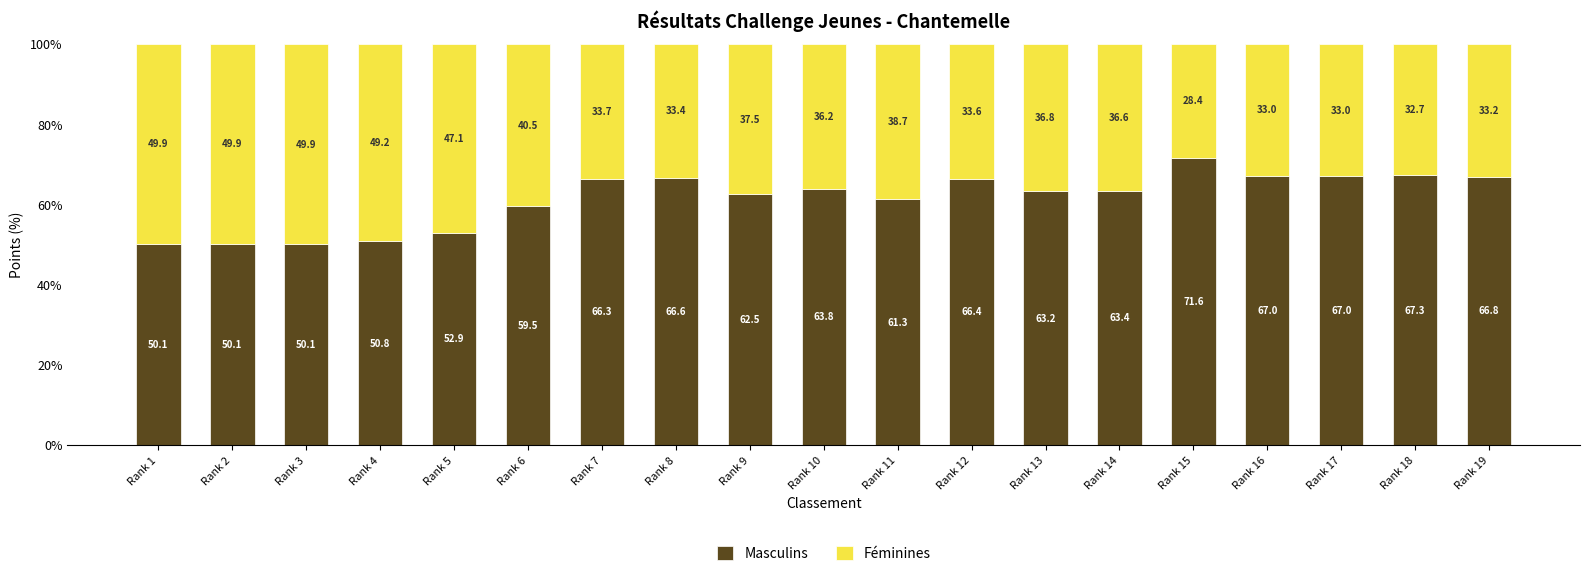

True or false: Masculins has a value of 63.8 at Rank 10.

True